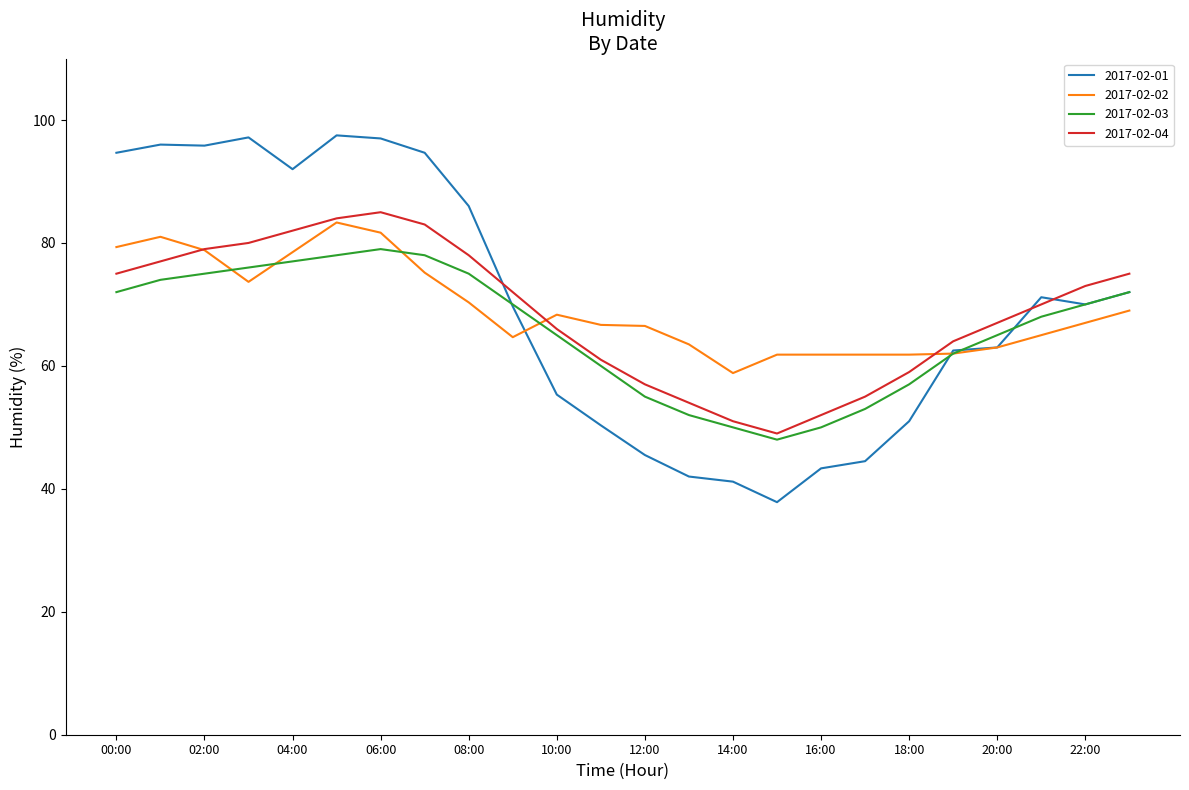

What is the maximum value shown in the chart?

97.5